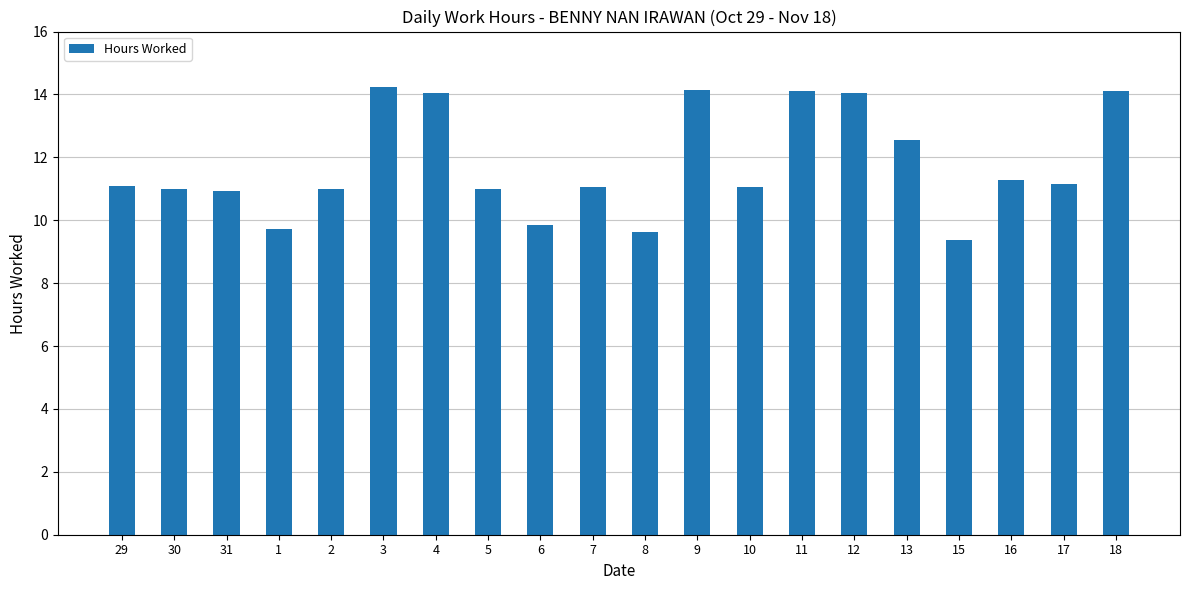

Which category has the lowest value across all series?

15